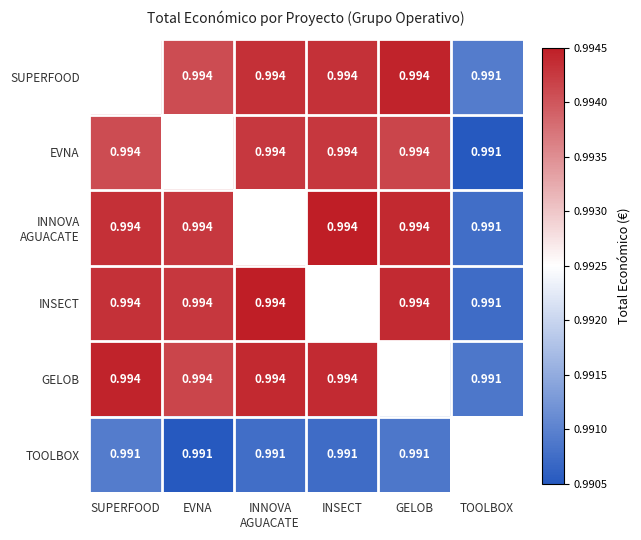

At EVNA, list the series in order from smallest to largest.

SUPERFOOD, EVNA, TOOLBOX, GELOB, INNOVA AGUACATE, INSECT